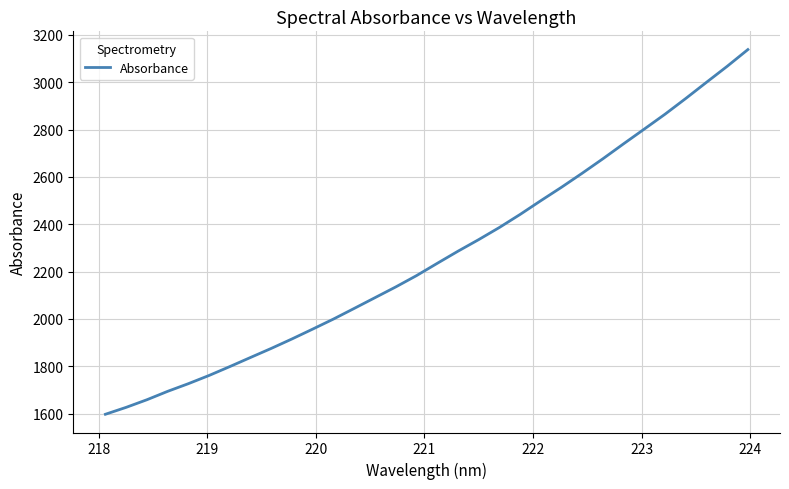

Count the number of data series in this chart.

1